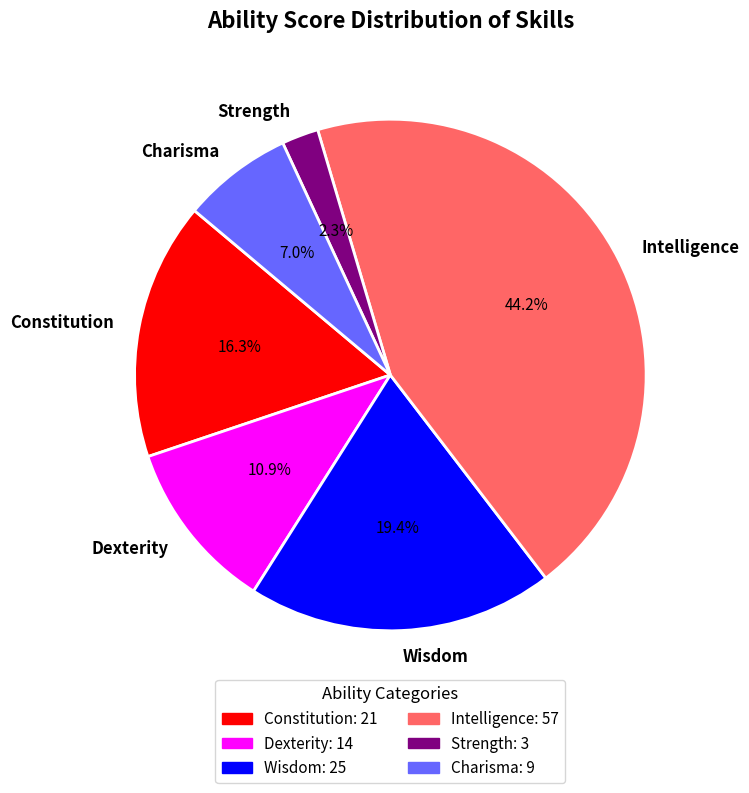

What percentage do Dexterity and Strength together represent?

13.2%